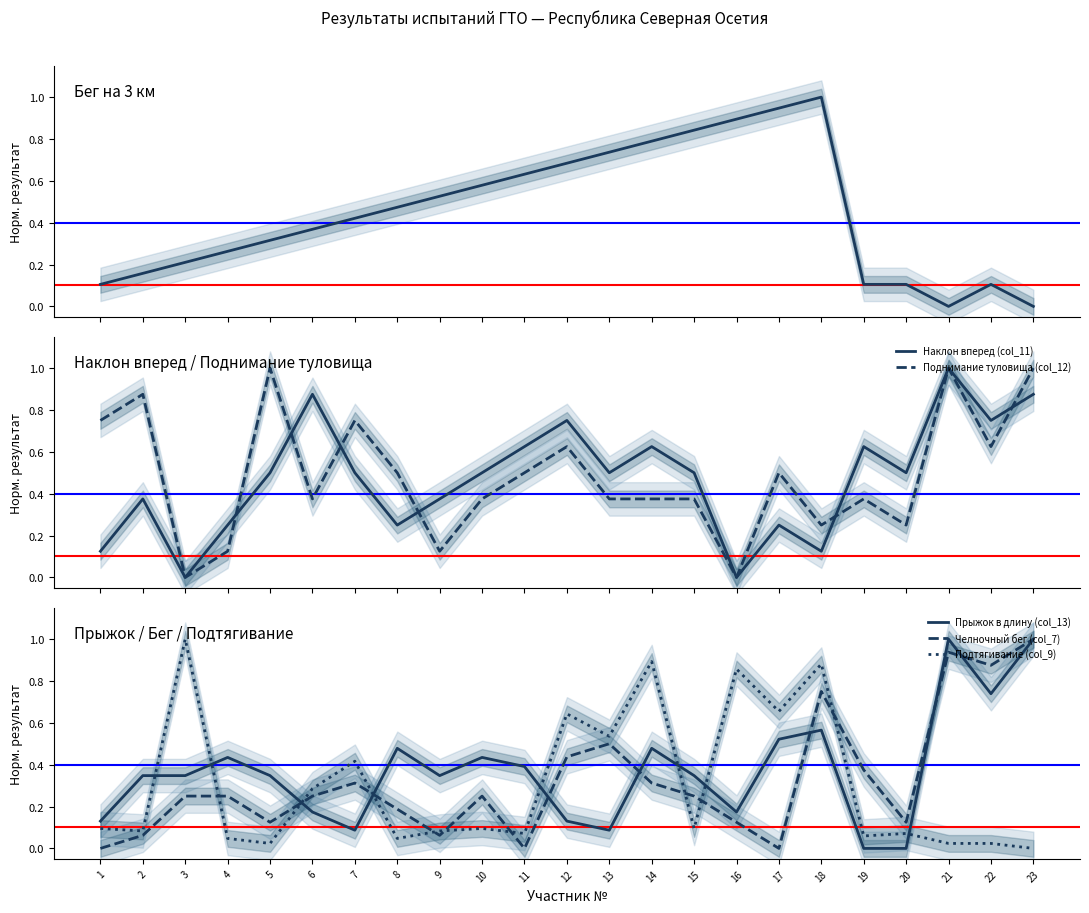

In Челночный бег (col_7), how many points are higher than both neighbors (excluding endpoints)?

5